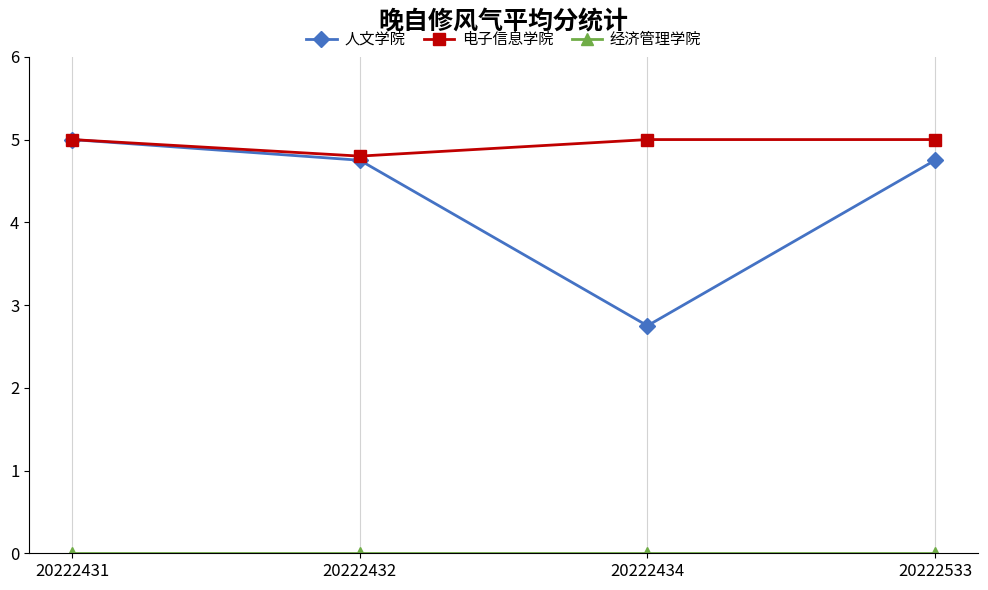

Which series has the largest total across all categories?

电子信息学院